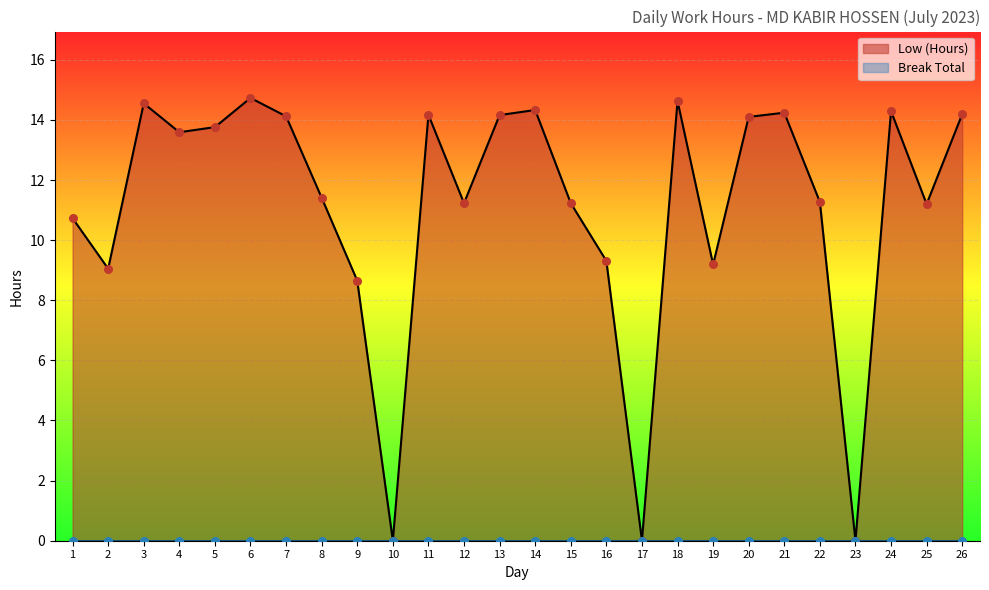

Between 26 and 1, which is larger?

26